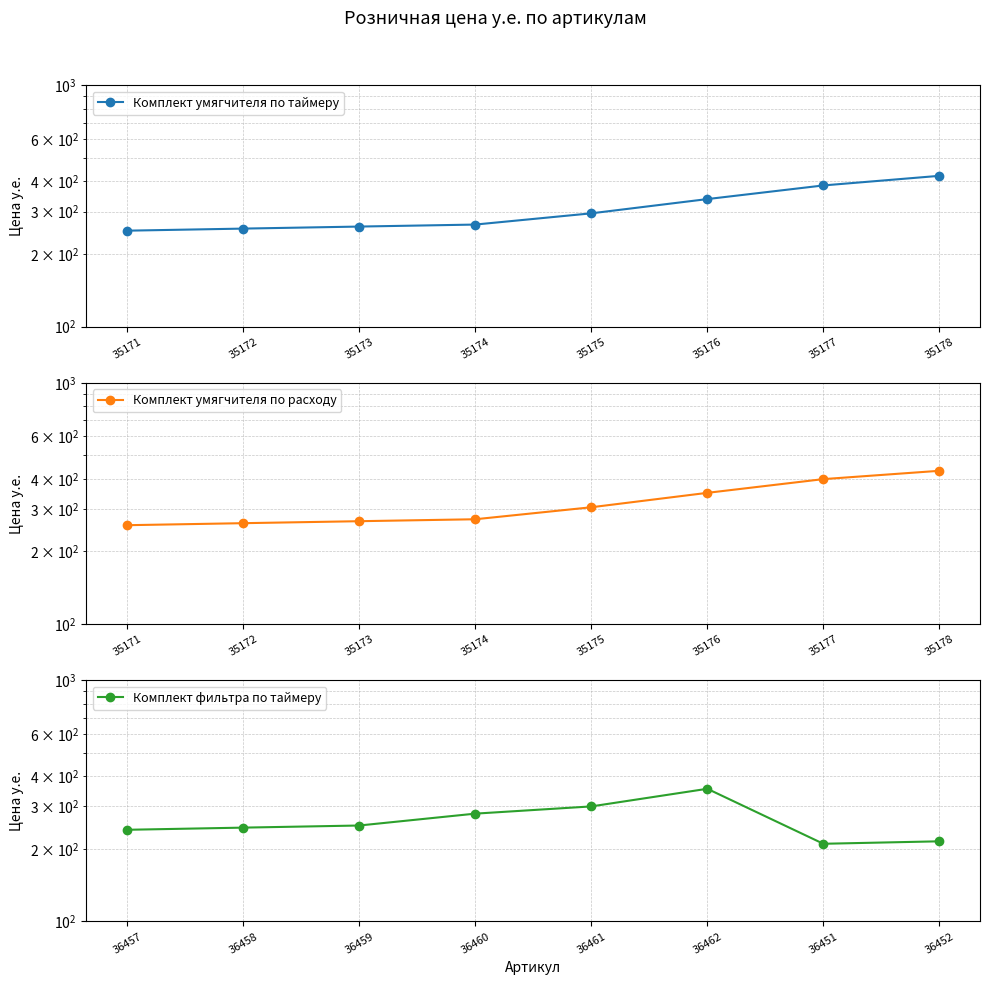

Where is Комплект умягчителя по расходу nearest to the value 344?

35176